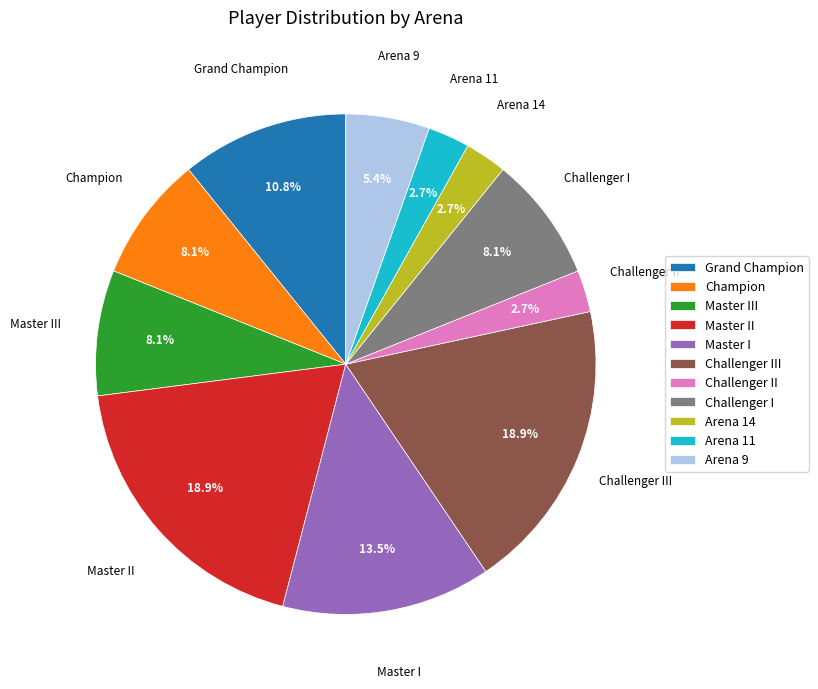

Approximately how many times larger is the value at Challenger I compared to Arena 11?

3.0